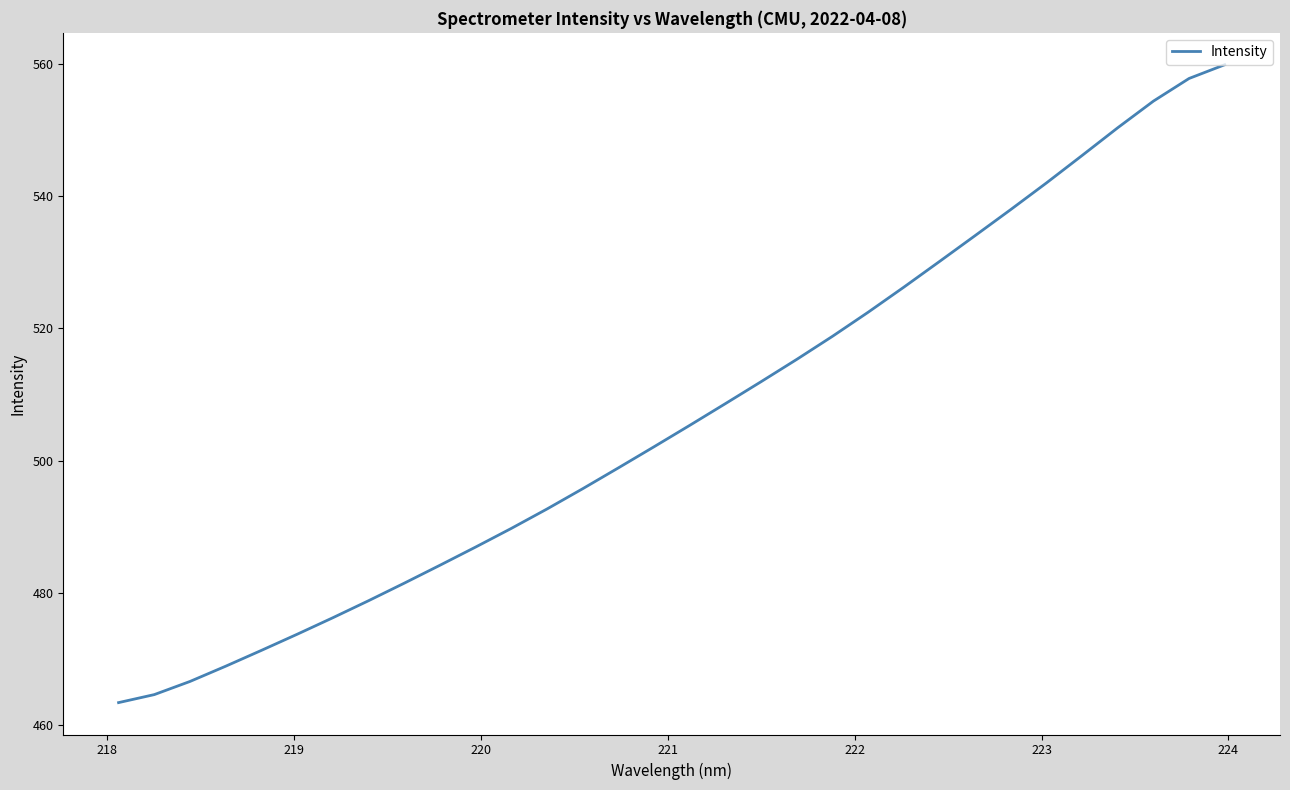

What is the greatest value displayed?

559.9